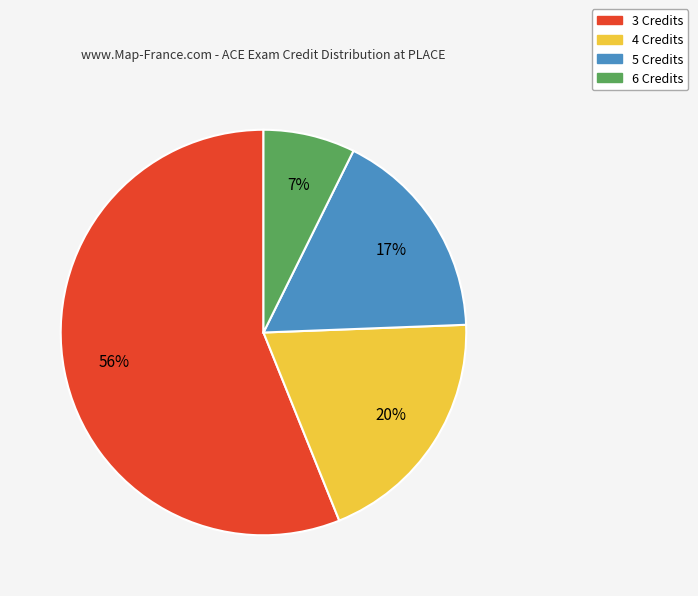

Is it true that 3 Credits is 56% of the pie?

True